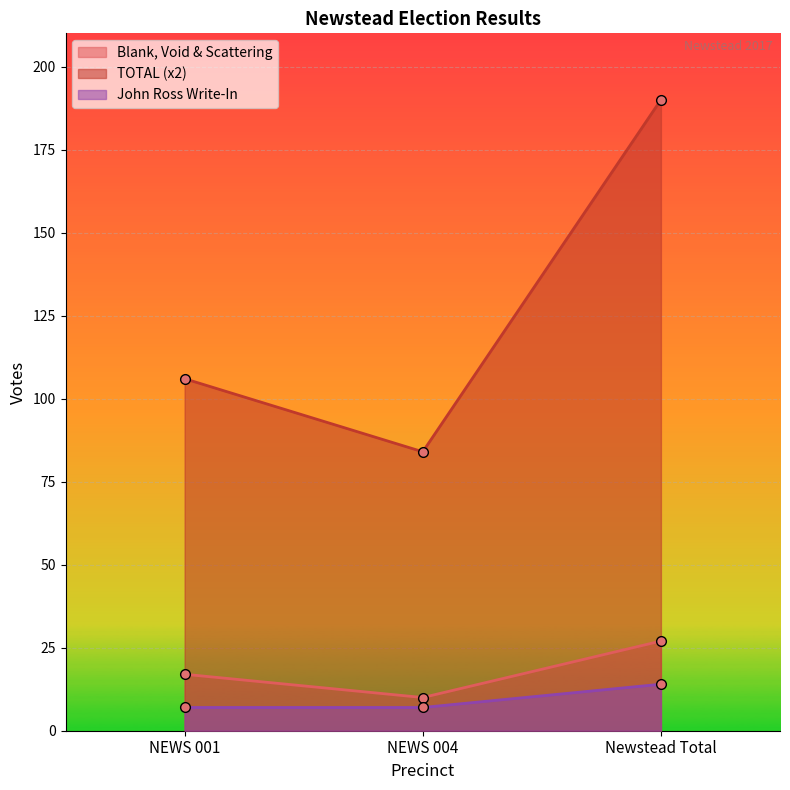

Count the number of categories in the chart.

3